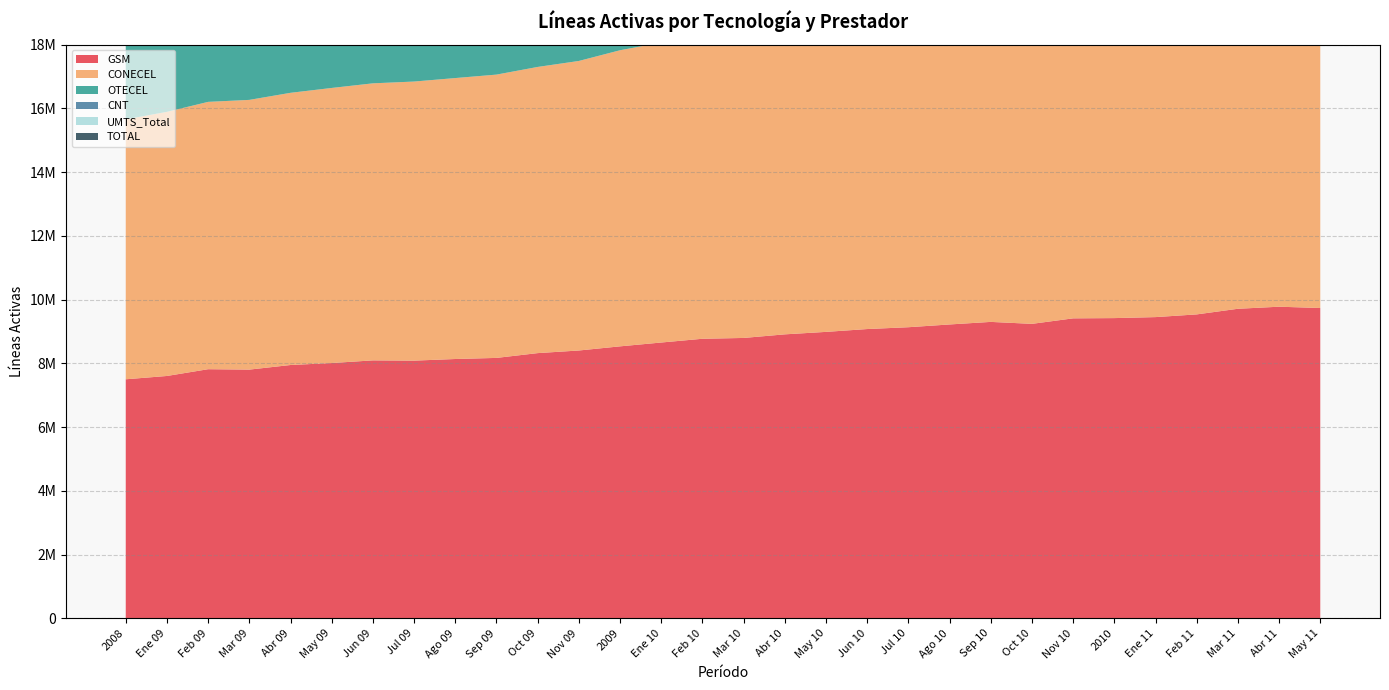

Reading left to right, transcribe all the data shown in this chart.

GSM: 2008=7499370	Ene 09=7603388	Feb 09=7815731	Mar 09=7802923	Abr 09=7947261	May 09=8009207	Jun 09=8092652	Jul 09=8084564	Ago 09=8135589	Sep 09=8170036	Oct 09=8320558	Nov 09=8402701	2009=8532691	Ene 10=8653128	Feb 10=8770619	Mar 10=8796369	Abr 10=8909214	May 10=8986610	Jun 10=9075650	Jul 10=9132968	Ago 10=9219596	Sep 10=9299957	Oct 10=9238584	Nov 10=9411356	2010=9419193	Ene 11=9450397	Feb 11=9535293	Mar 11=9711813	Abr 11=9776606	May 11=9735671
CONECEL: 2008=8156359	Ene 09=8287484	Feb 09=8388534	Mar 09=8463534	Abr 09=8541054	May 09=8631581	Jun 09=8692970	Jul 09=8757321	Ago 09=8815709	Sep 09=8889565	Oct 09=8979559	Nov 09=9085049	2009=9291268	Ene 10=9413020	Feb 10=9514599	Mar 10=9628485	Abr 10=9719643	May 10=9814475	Jun 10=9905599	Jul 10=10006645	Ago 10=10100770	Sep 10=10172071	Oct 10=10258688	Nov 10=10349269	2010=10470502	Ene 11=10542836	Feb 11=10615546	Mar 11=10706611	Abr 11=10787725	May 11=10859278
OTECEL: 2008=3211922	Ene 09=3173204	Feb 09=3176502	Mar 09=3257699	Abr 09=3262702	May 09=3307629	Jun 09=3329956	Jul 09=3385733	Ago 09=3466213	Sep 09=3532685	Oct 09=3594896	Nov 09=3645994	2009=3806432	Ene 10=3868567	Feb 10=3904390	Mar 10=3935607	Abr 10=3984045	May 10=4039162	Jun 10=4069975	Jul 10=4083531	Ago 10=4108651	Sep 10=4154773	Oct 10=4194580	Nov 10=4221593	2010=4314599	Ene 11=4395998	Feb 11=4457956	Mar 11=4468931	Abr 11=4436954	May 11=4476084
CNT: 2008=323967	Ene 09=330269	Feb 09=334341	Mar 09=334341	Abr 09=331256	May 09=335725	Jun 09=347752	Jul 09=353557	Ago 09=356327	Sep 09=356327	Oct 09=356570	Nov 09=356900	2009=356900	Ene 10=357344	Feb 10=353181	Mar 10=357344	Abr 10=355675	May 10=327319	Jun 10=339718	Jul 10=317884	Ago 10=320415	Sep 10=318952	Oct 10=316188	Nov 10=320319	2010=333730	Ene 11=340203	Feb 11=341177	Mar 11=331798	Abr 11=328641	May 11=335329
UMTS_Total: 2008=656989	Ene 09=684096	Feb 09=572803	Mar 09=660611	Abr 09=593793	May 09=622374	Jun 09=600318	Jul 09=672757	Ago 09=680120	Sep 09=719529	Oct 09=659001	Nov 09=682348	2009=758577	Ene 10=771570	Feb 10=756855	Mar 10=846753	Abr 10=825067	May 10=842790	Jun 10=848490	Jul 10=891003	Ago 10=899033	Sep 10=890502	Oct 10=1039310	Nov 10=957511	2010=1071603	Ene 11=1147946	Feb 11=1145810	Mar 11=1075928	Abr 11=1094119	May 11=1200732
TOTAL: 2008=11692248	Ene 09=11790957	Feb 09=11899377	Mar 09=12055574	Abr 09=12135012	May 09=12274935	Jun 09=12370678	Jul 09=12496611	Ago 09=12638249	Sep 09=12778577	Oct 09=12931025	Nov 09=13087943	2009=13454600	Ene 10=13638931	Feb 10=13772170	Mar 10=13921436	Abr 10=14059363	May 10=14180956	Jun 10=14315292	Jul 10=14408060	Ago 10=14529836	Sep 10=14645796	Oct 10=14769456	Nov 10=14891181	2010=15118831	Ene 11=15279037	Feb 11=15414679	Mar 11=15507340	Abr 11=15553320	May 11=15670691